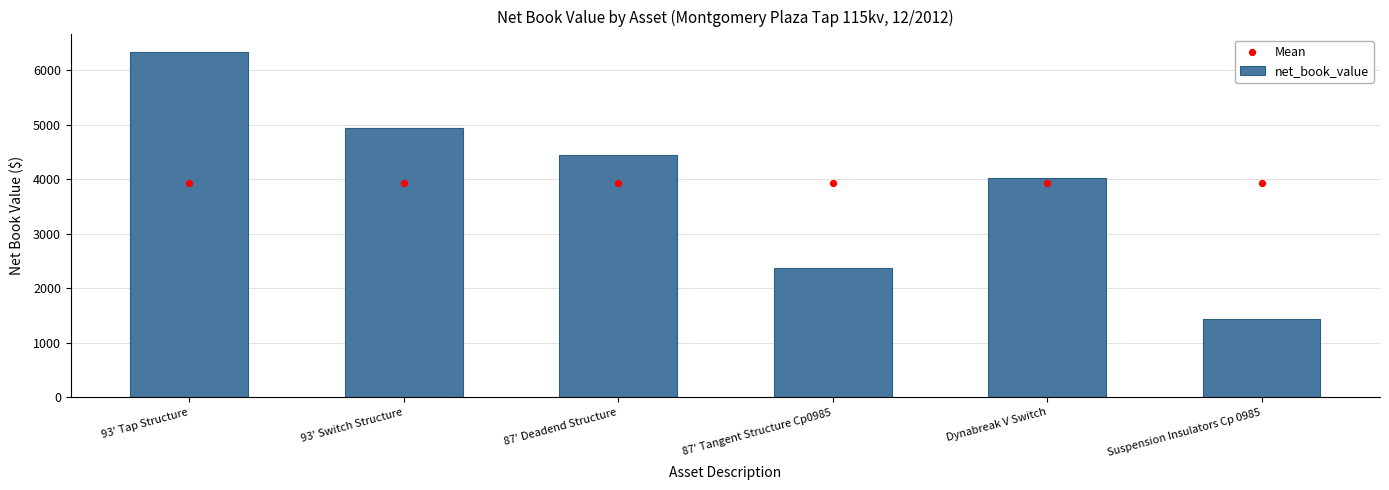

What are all the series names shown in the legend?

net_book_value, Mean